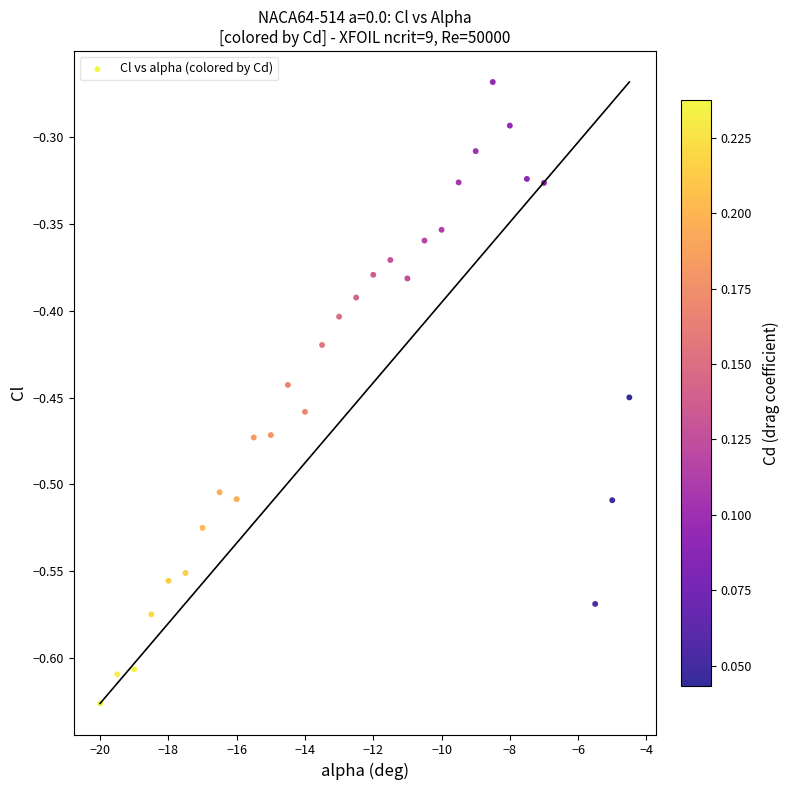

What is the range of Y values (max minus min)?

0.4